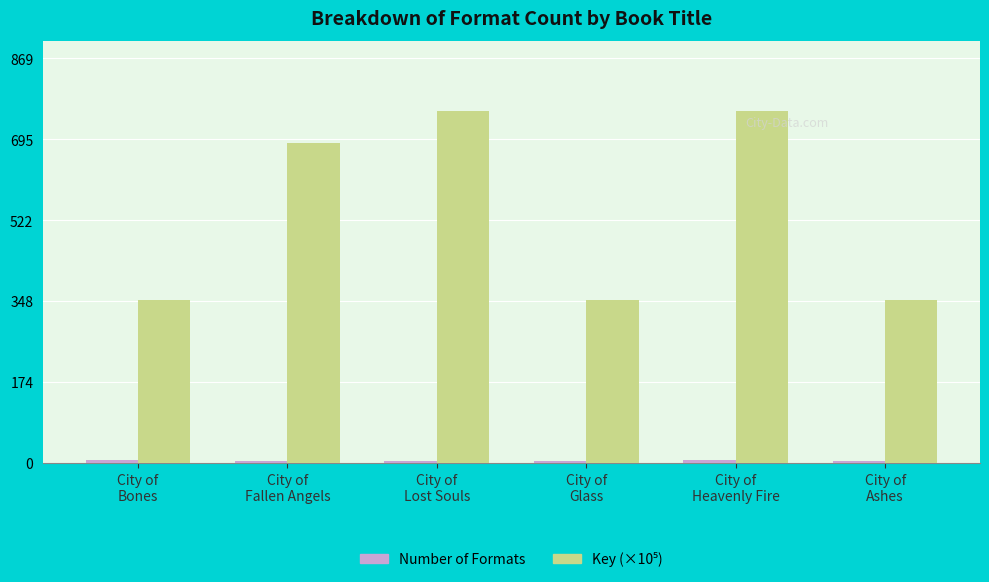

Count the number of categories in the chart.

6